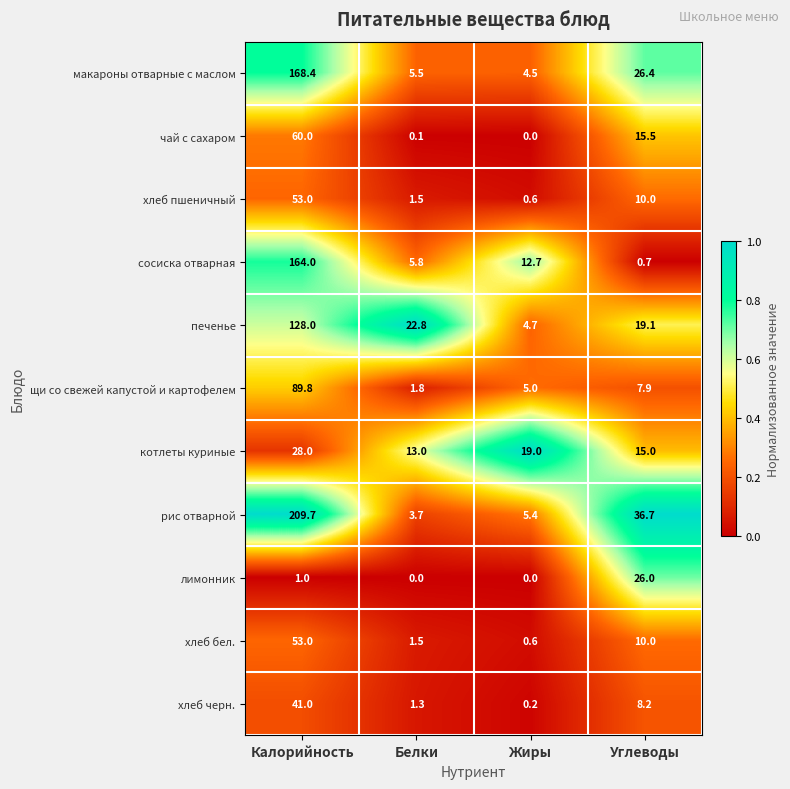

At which category is the sum across all series the highest?

Калорийность